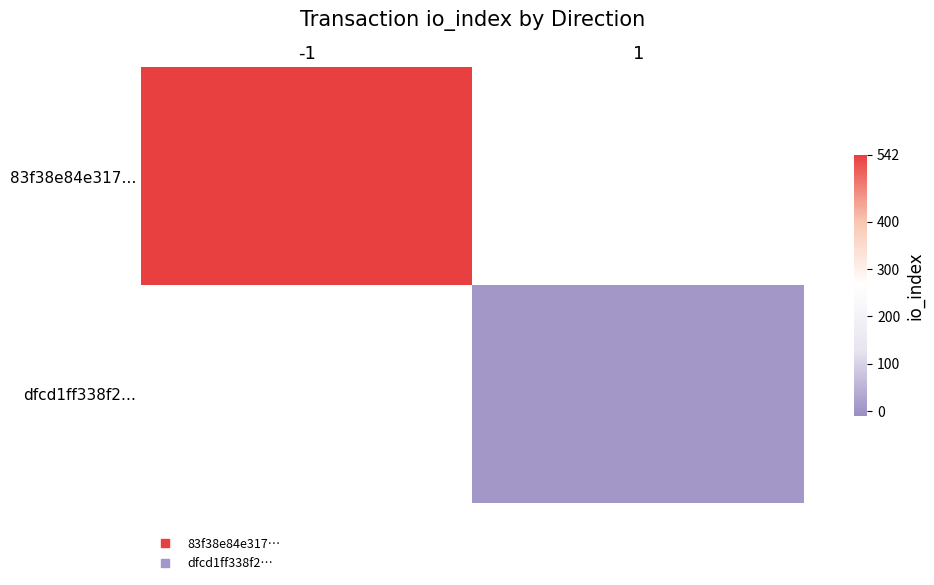

Which series has the largest total across all categories?

83f38e84e317…